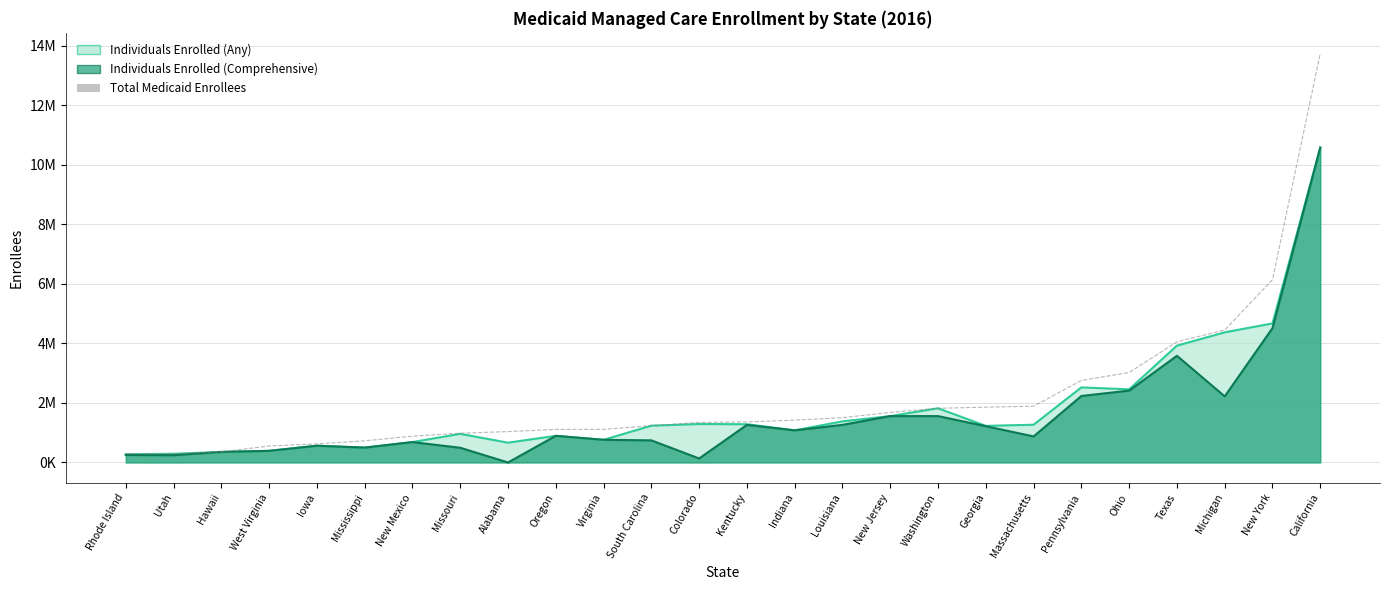

What is the ratio of the value at Hawaii to the value at Ohio?

0.1